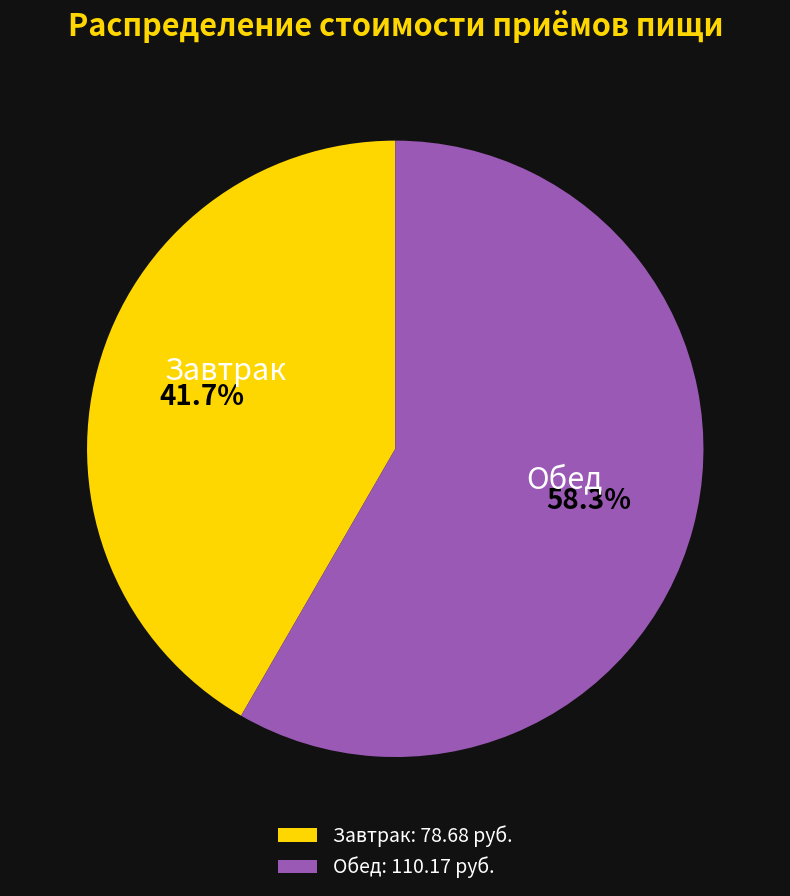

To the nearest percent, what portion does Завтрак represent?

42%